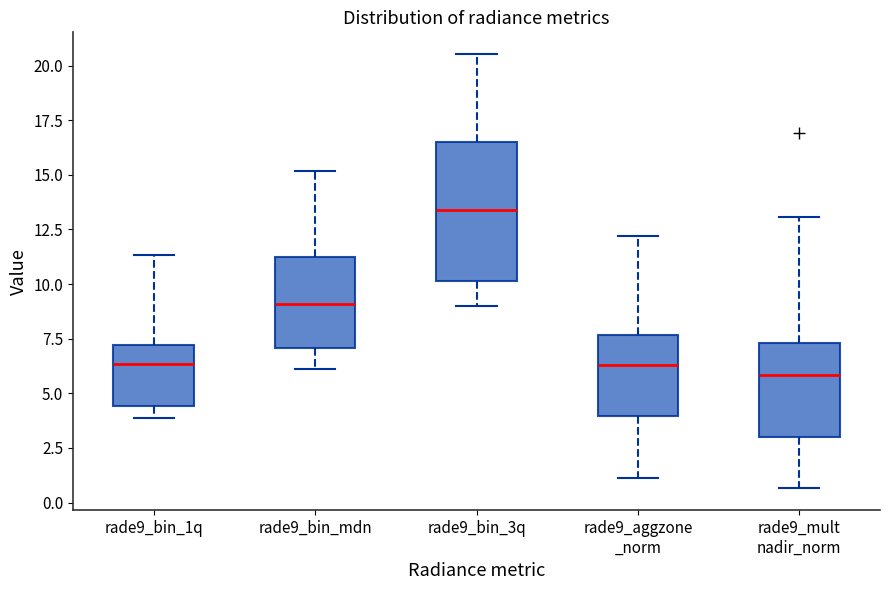

Reading left to right, transcribe this box plot: for each box, give where its median line is, the range the box spans, and where its two whiskers end, as read against the y-axis. The values are not printed on the chart, so give them approximately, as read against the axis.

rade9_bin_1q: median 6.5, box 4.5 to 7.0, whiskers 4.0 to 11.5
rade9_bin_mdn: median 9.0, box 7.0 to 11.5, whiskers 6.0 to 15.0
rade9_bin_3q: median 13.5, box 10.0 to 16.5, whiskers 9.0 to 20.5
rade9_aggzone _norm: median 6.5, box 4.0 to 7.5, whiskers 1.0 to 12.0
rade9_mult nadir_norm: median 6.0, box 3.0 to 7.5, whiskers 0.5 to 13.0